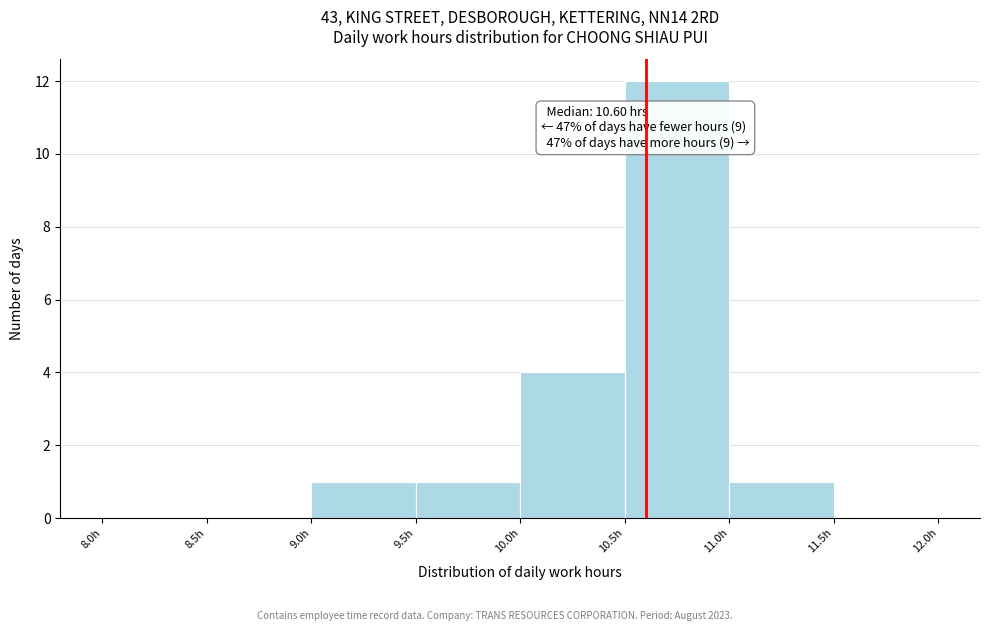

Which range on the x-axis has the tallest bar?

10.5 to 11.0